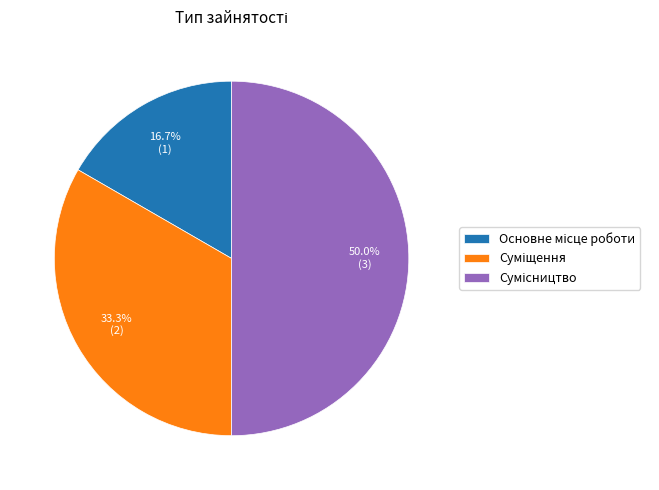

Which slice is the smallest?

Основне місце роботи